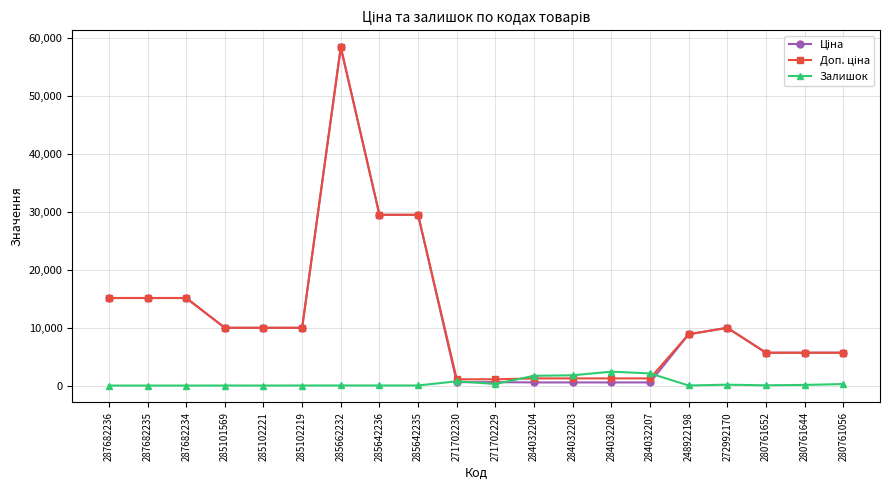

At which category is the sum across all series the highest?

285662232